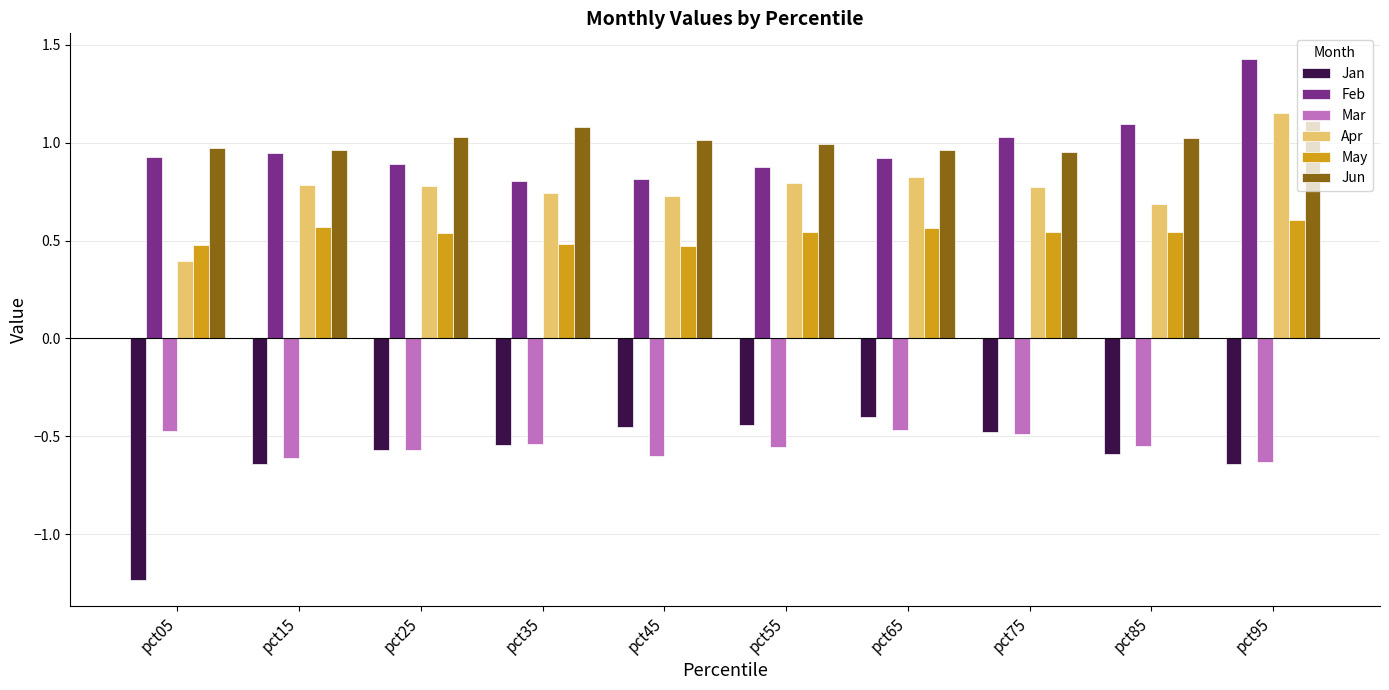

Read the Apr value at pct05.

0.4